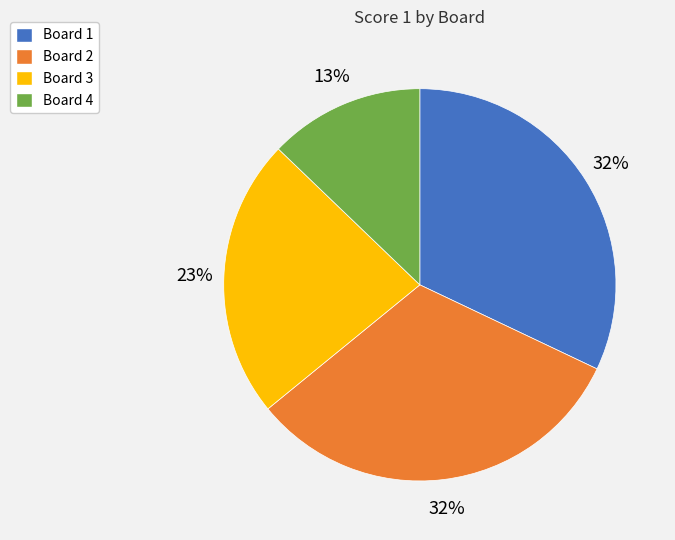

Does any single category account for the majority?

No